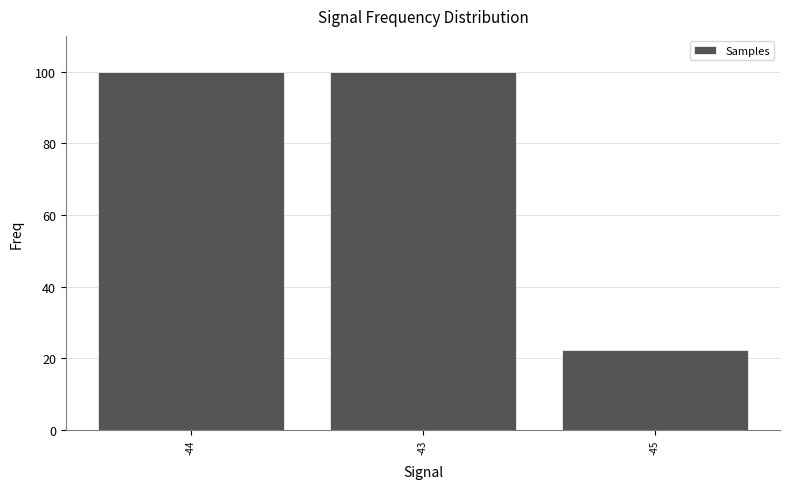

Is it true that the value at -45 is 22.2?

True